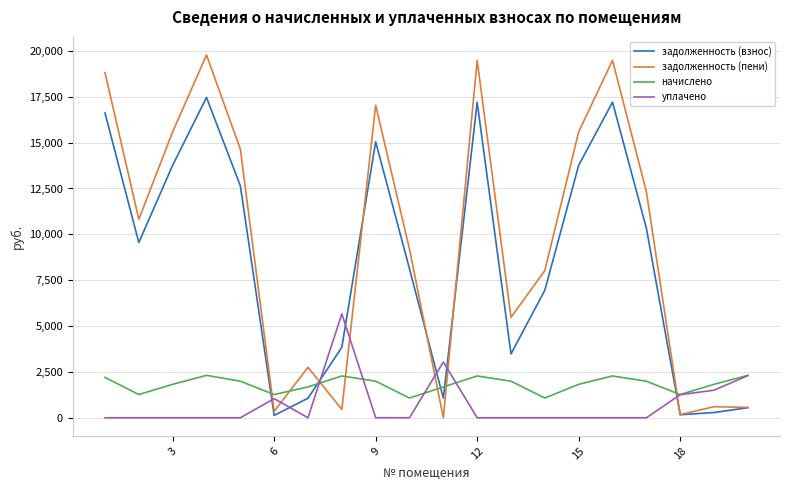

Which series has the largest total across all categories?

задолженность (пени)